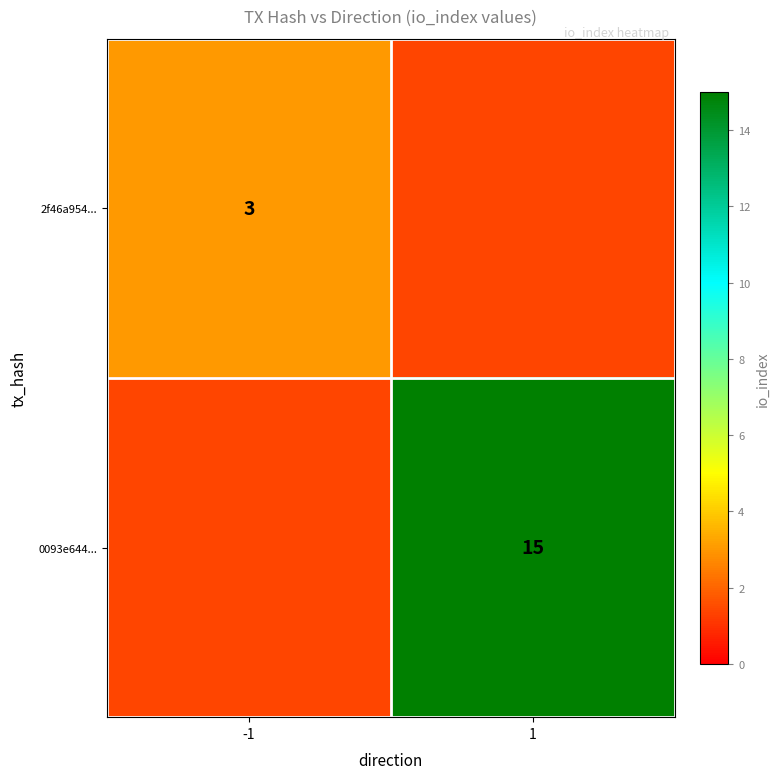

At how many categories does at least one series exceed 11?

1